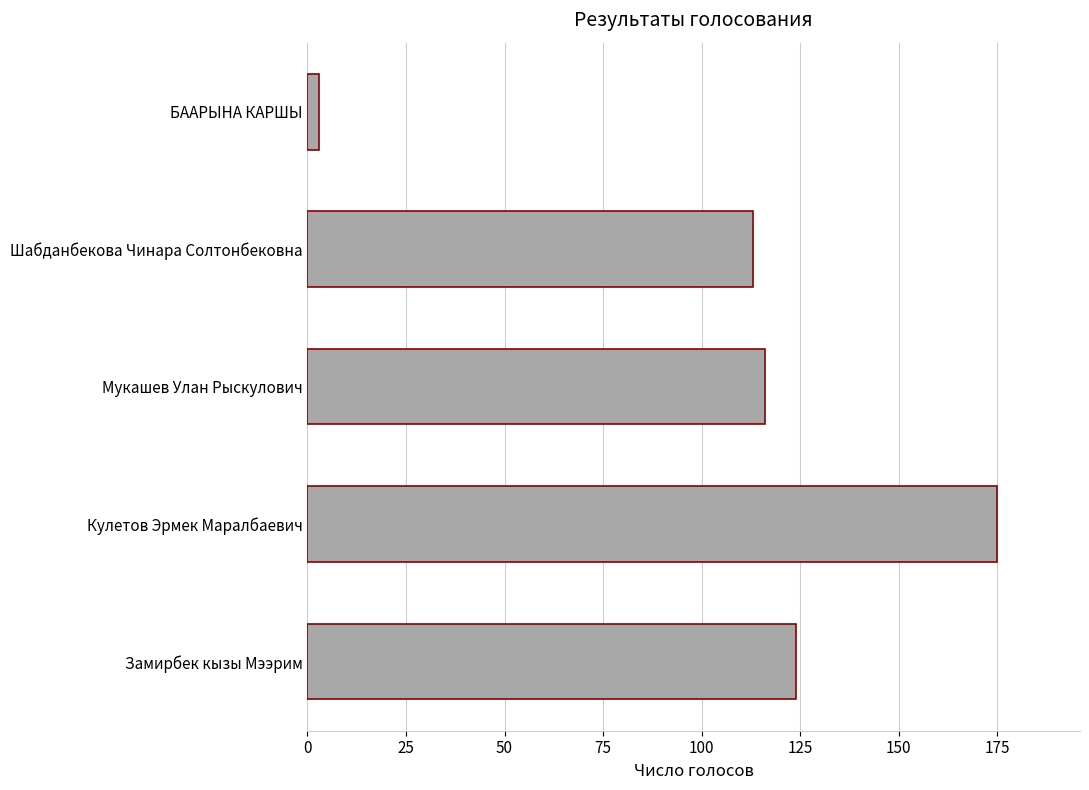

List the labels in order of value, largest first.

Кулетов Эрмек Маралбаевич, Замирбек кызы Мээрим, Мукашев Улан Рыскулович, Шабданбекова Чинара Солтонбековна, БААРЫНА КАРШЫ